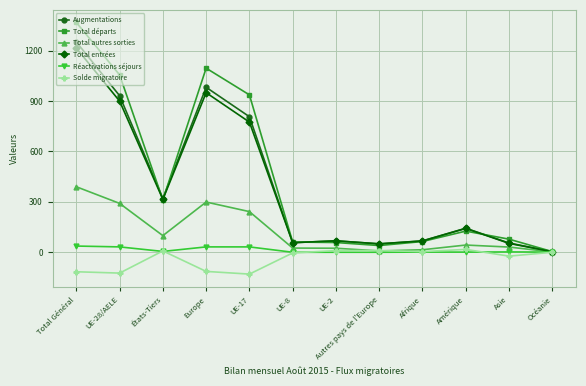

What is the label of the 8th point from the left?

Autres pays de l'Europe